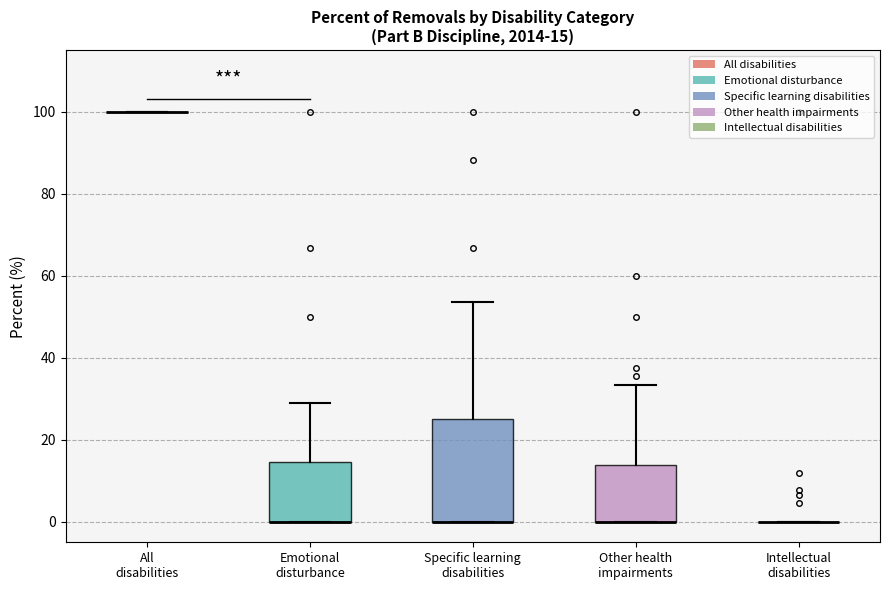

Which box is the tallest, from its lower edge to its upper edge?

Specific learning disabilities